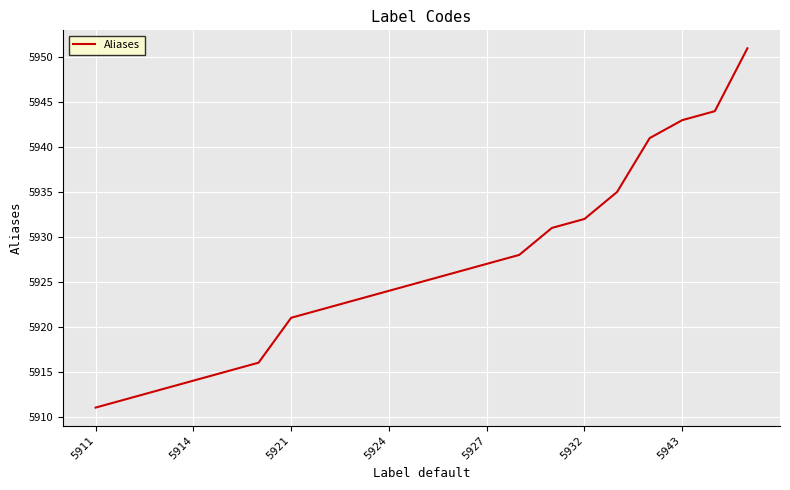

What is the smallest value displayed?

5911